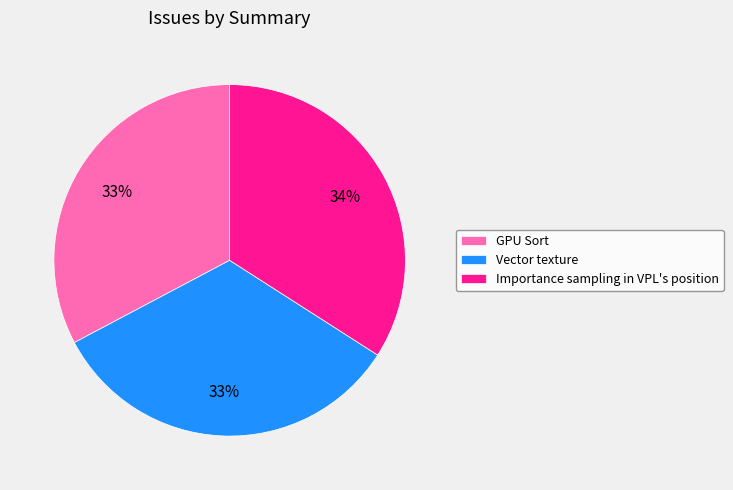

Count the number of slices in the pie.

3